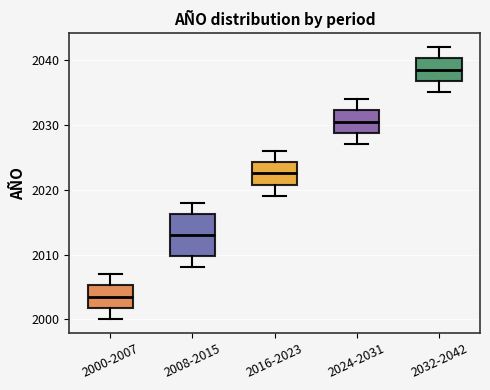

Which box is the tallest, from its lower edge to its upper edge?

2008-2015